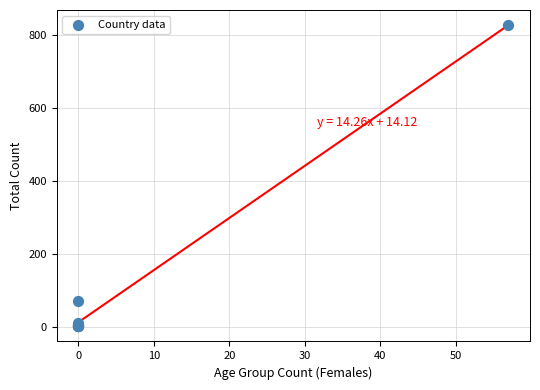

What Y value in the scatter plot is closest to 415?

72